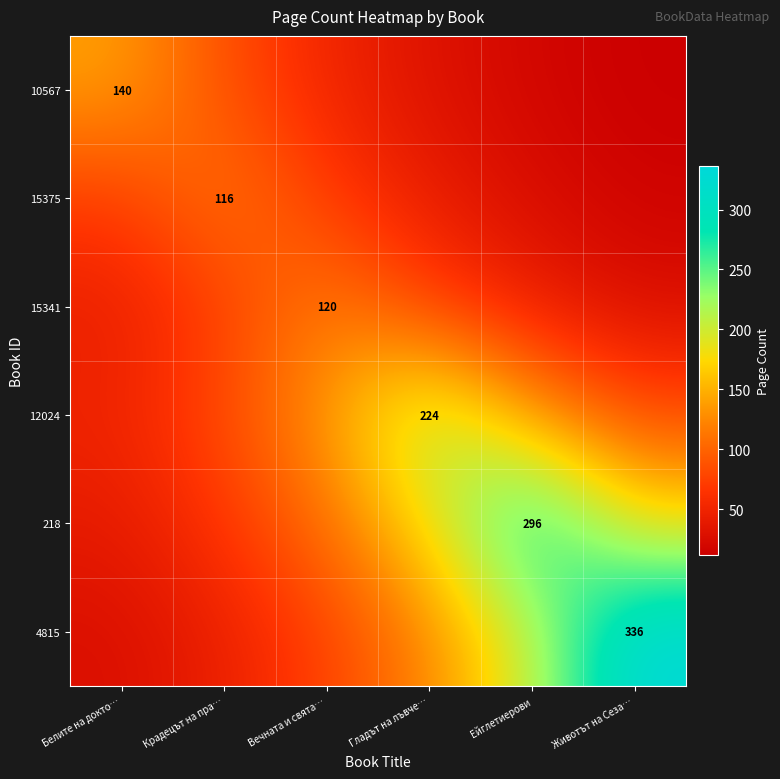

What is the lowest value of the 4815 series?

27.6